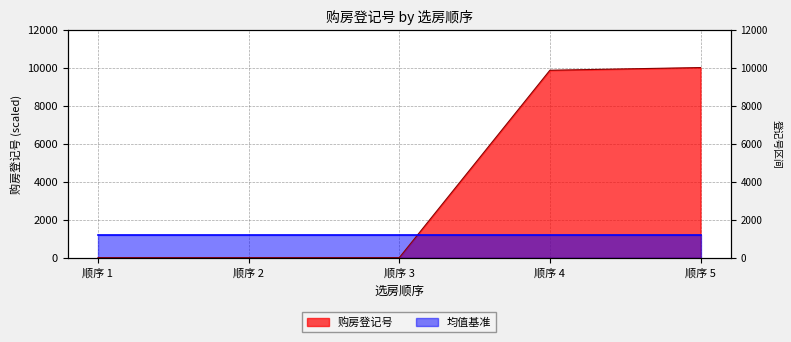

What is the sum of all values?

19859.0